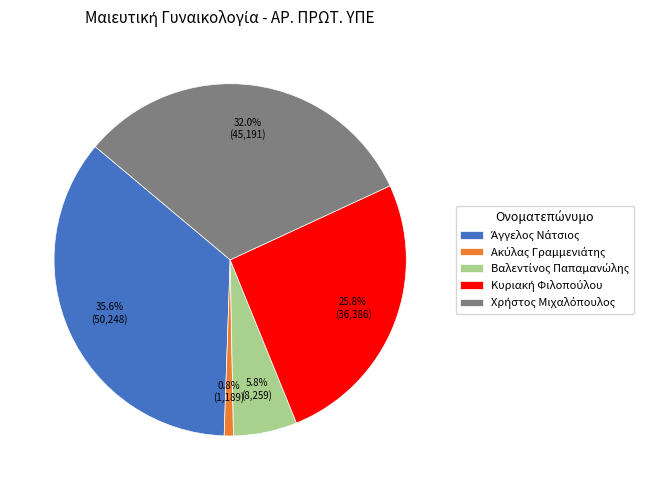

Count the number of slices in the pie.

5